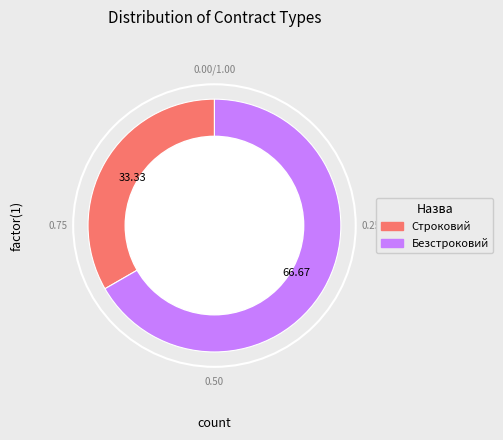

How many slices are in this pie chart?

2